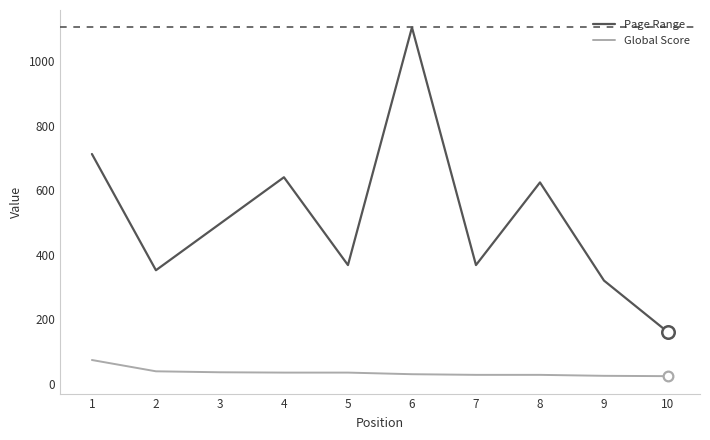

At which label does Page Range first exceed 496?

1